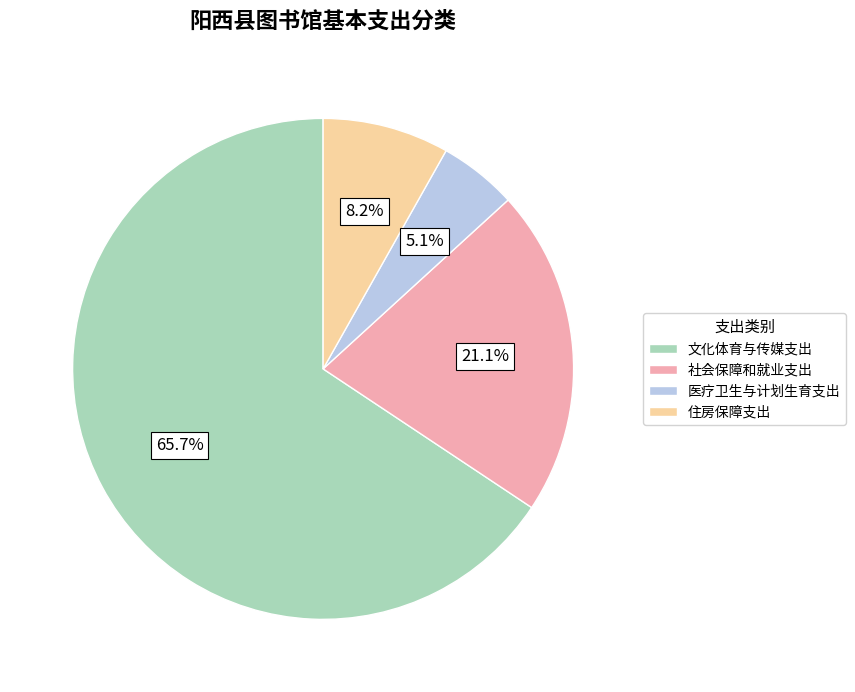

Is 文化体育与传媒支出 the majority of the pie?

Yes